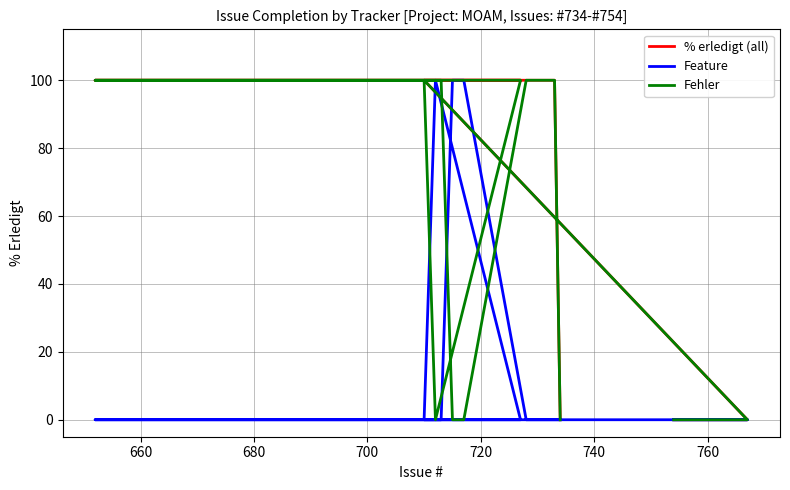

True or false: % erledigt (all) and Feature cross at least once.

False